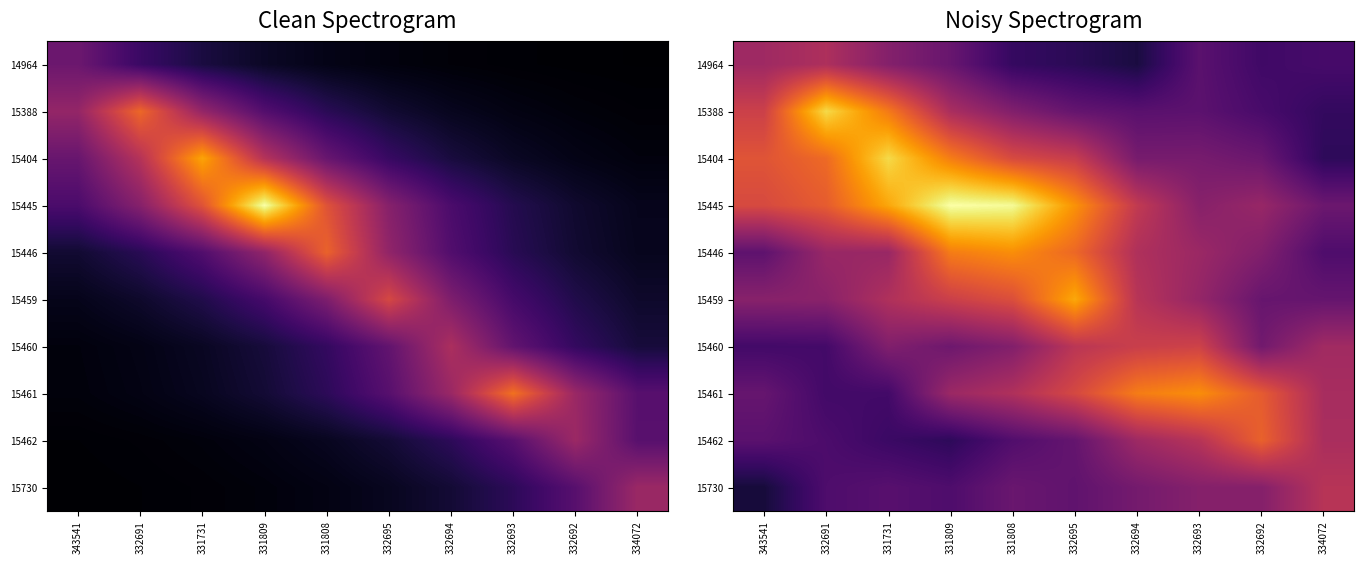

What is the greatest value displayed?

1.0